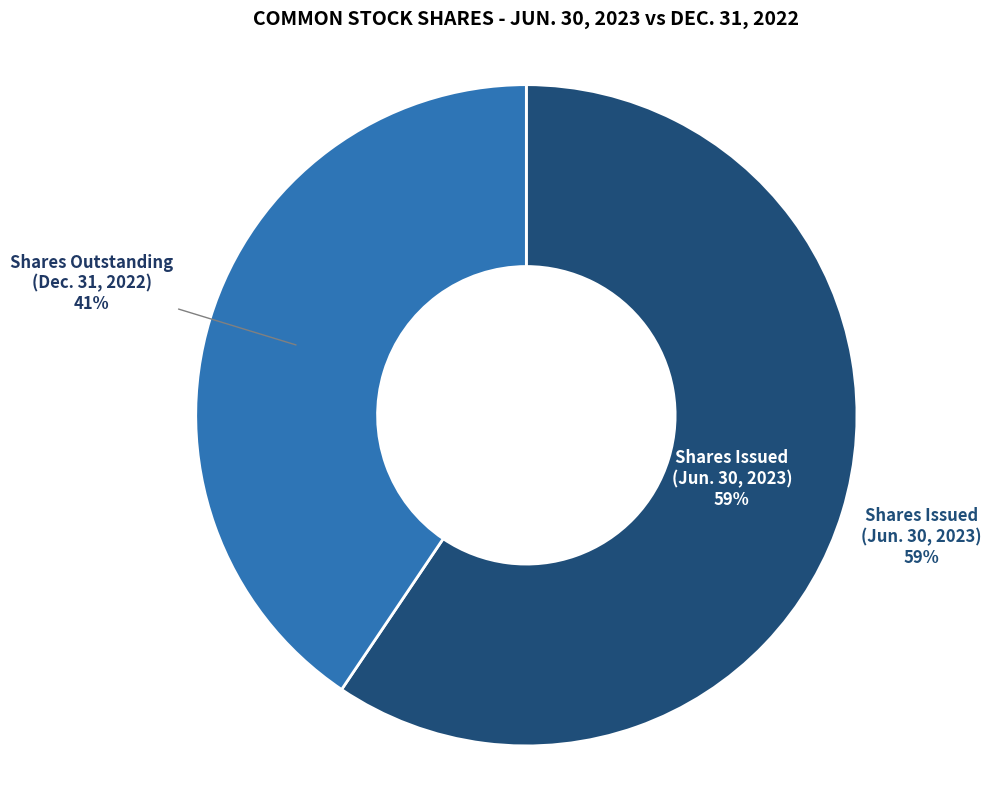

Combined, what portion of the pie is Common stock, shares outstanding (Dec. 31, 2022) and Common stock, shares issued (Jun. 30, 2023)?

100.0%